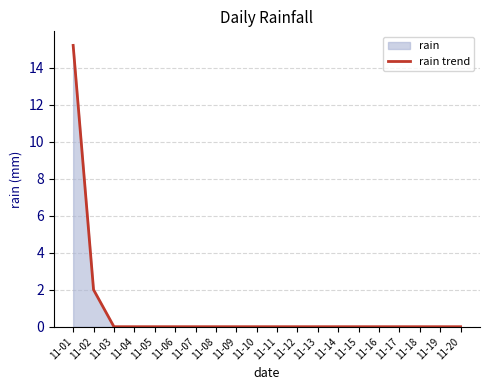

True or false: the data has more than 2 interior local peaks.

False